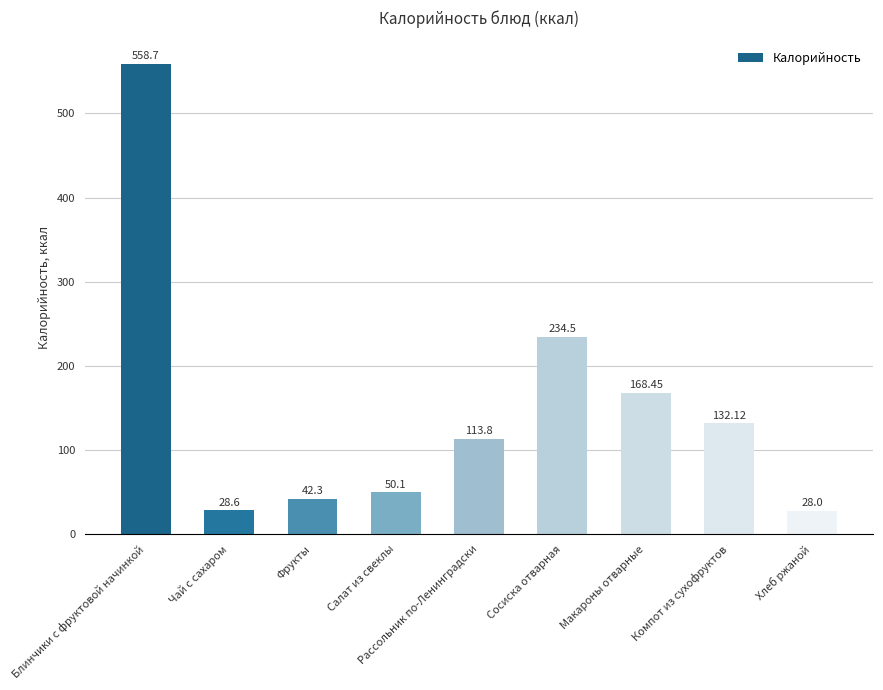

What is the average value?

150.7